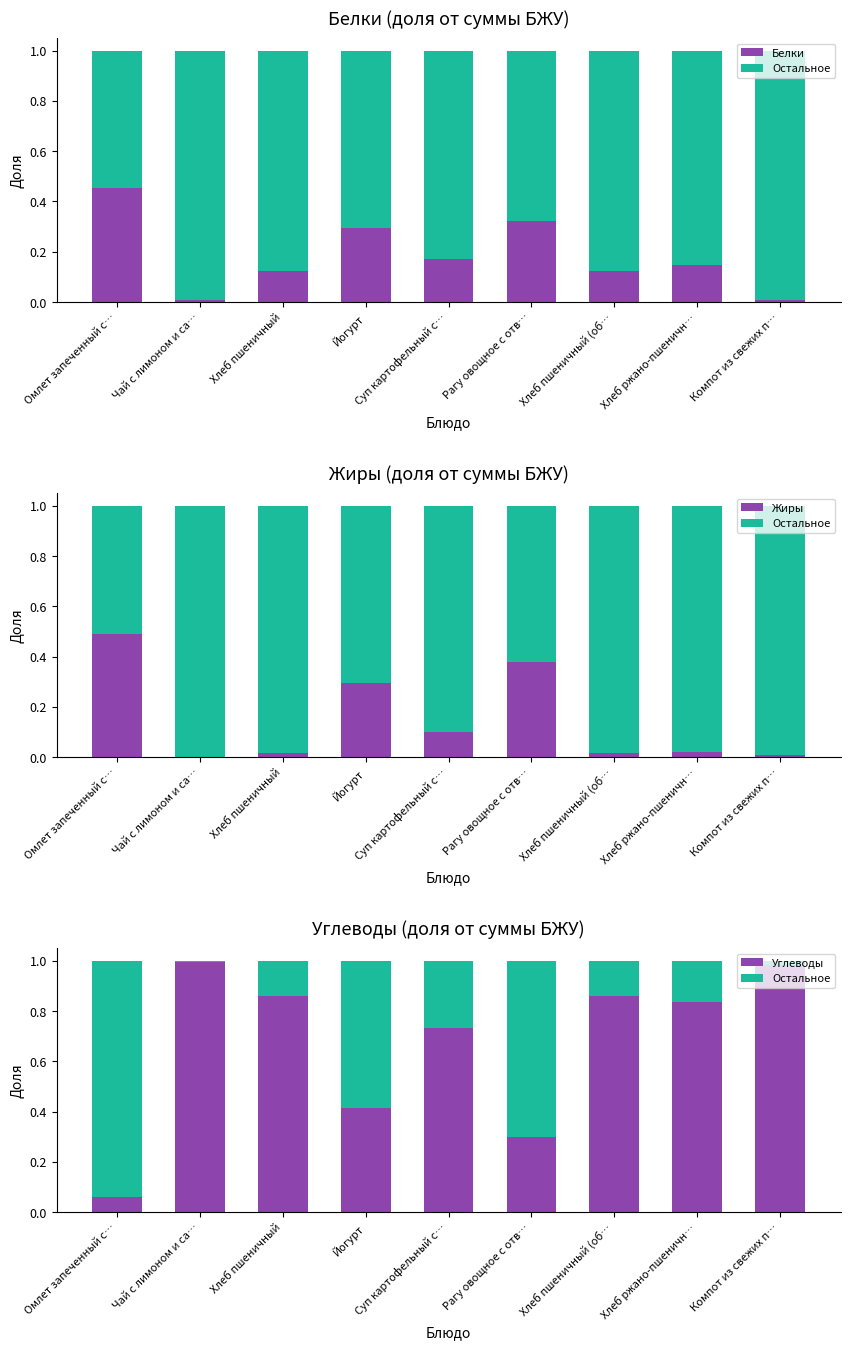

At which label does Белки reach its peak?

Омлет запеченный с…